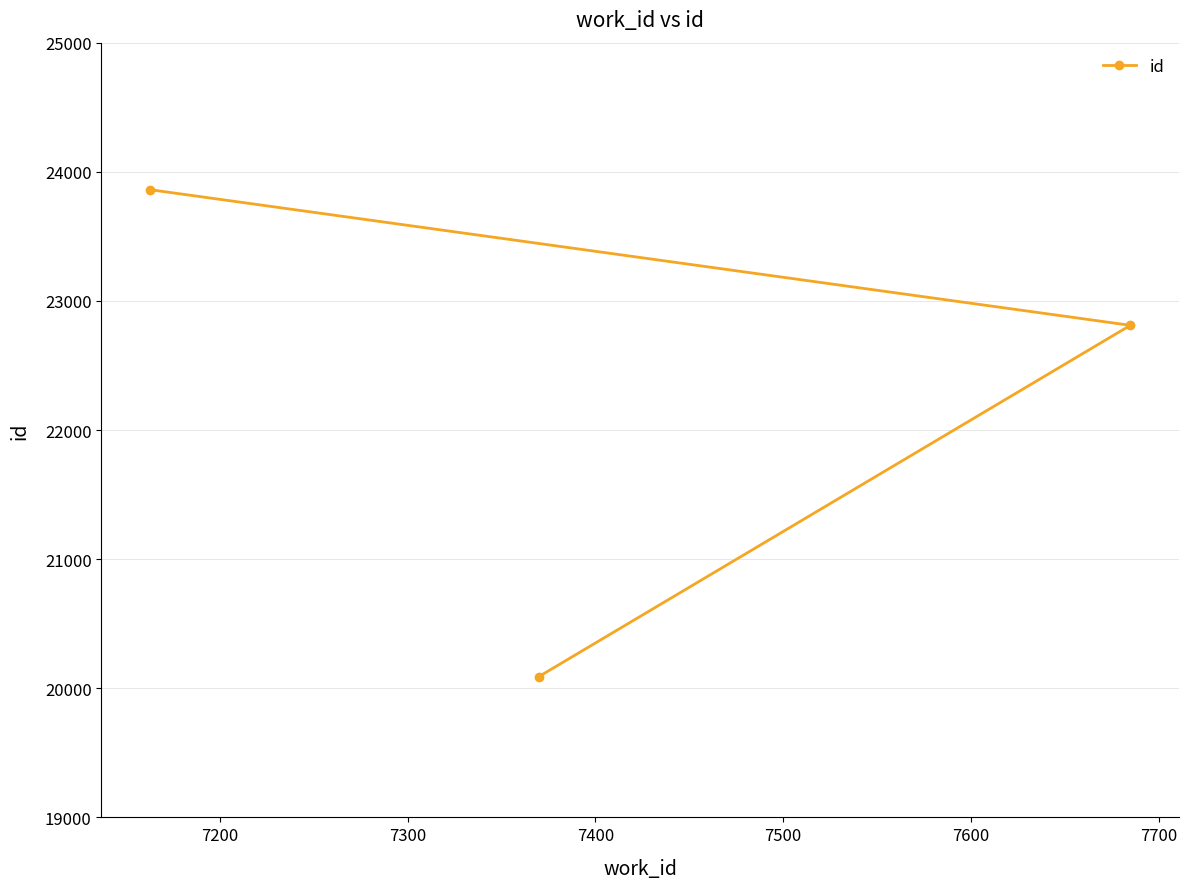

What is the sum of all values?

66763